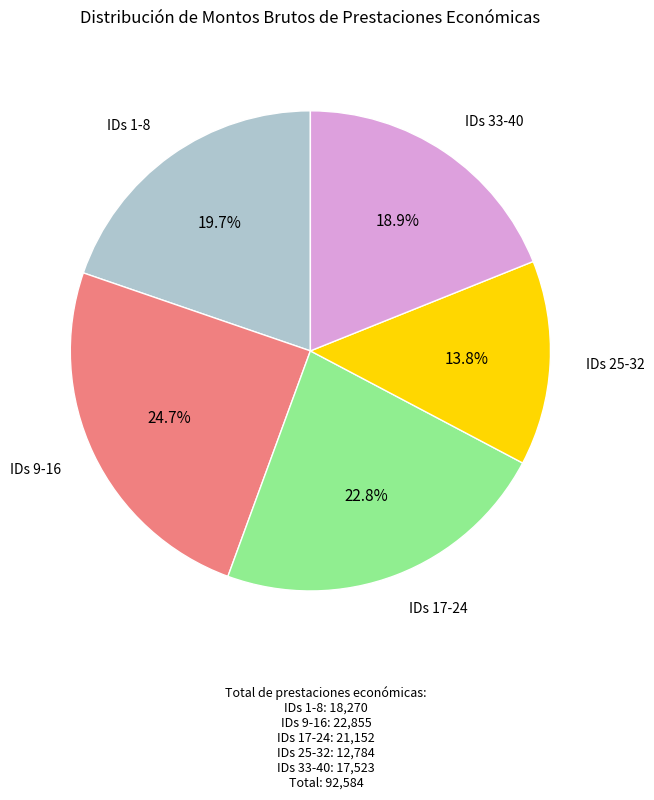

Does any single category account for the majority?

No